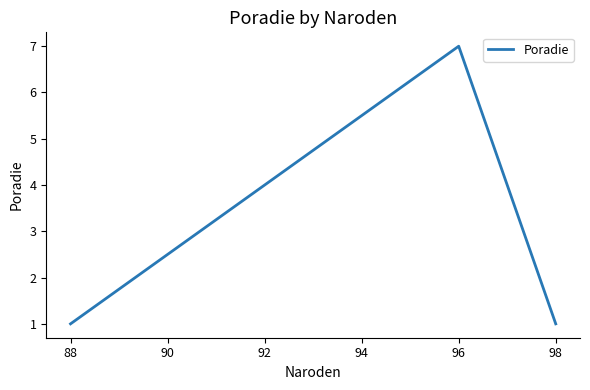

Reading left to right, list all the values displayed in this chart.

1	7	1